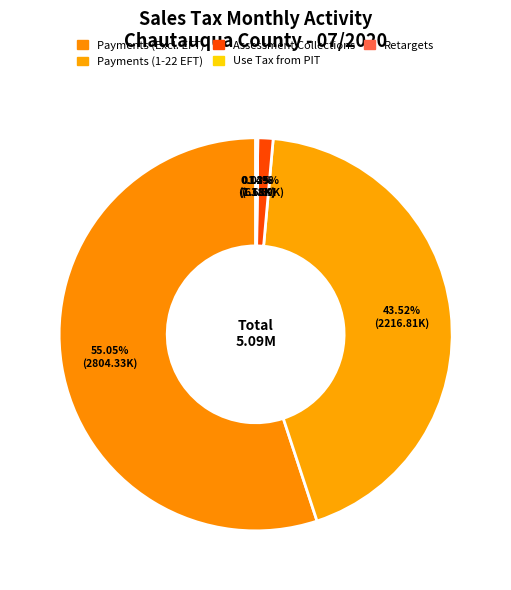

Which category accounts for the majority?

Payments (Excluding 1-22 EFT)